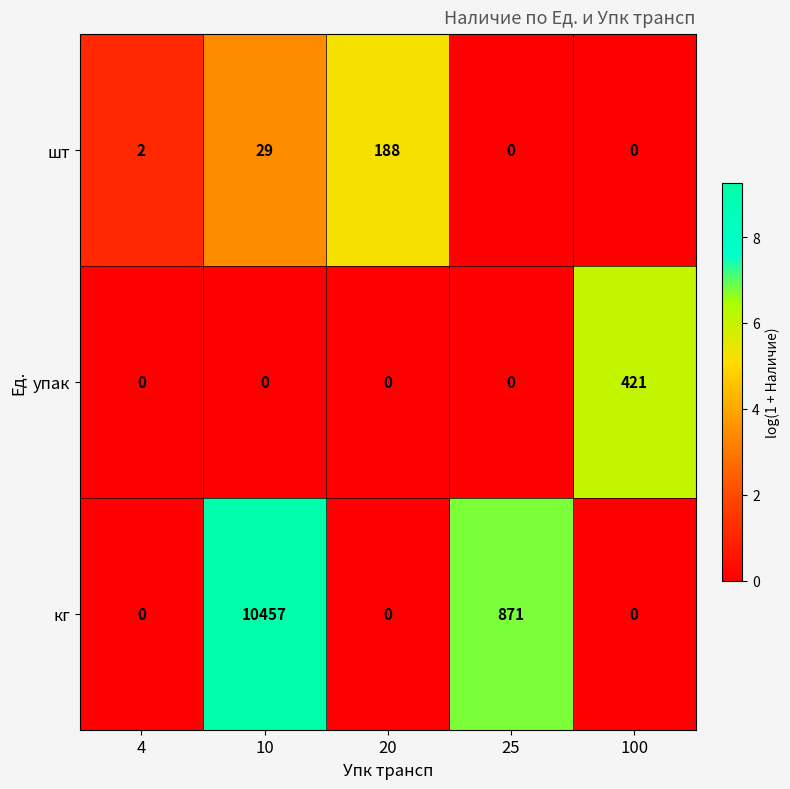

What is the highest value of the кг series?

10457